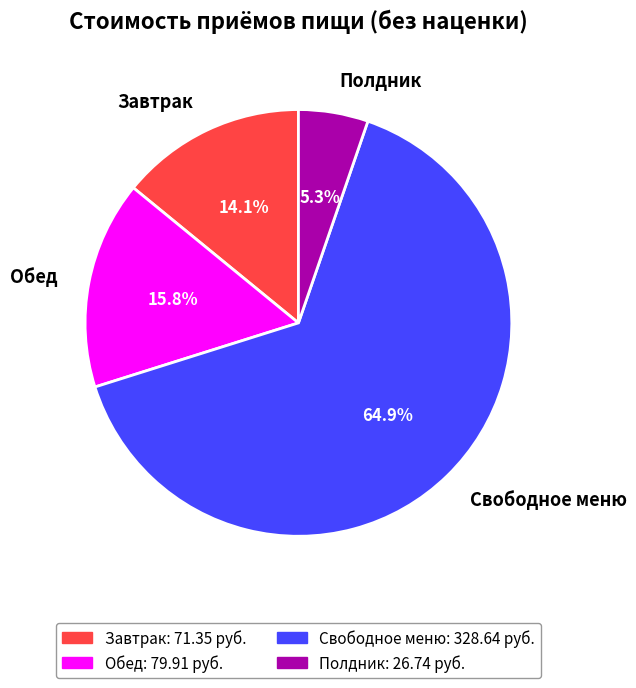

True or false: Свободное меню accounts for 79% of the total.

False